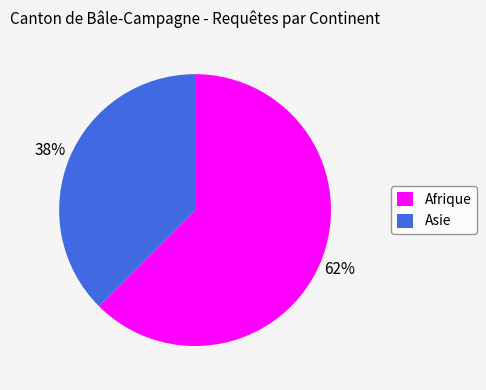

What is the ratio of the value at Asie to the value at Afrique?

0.6